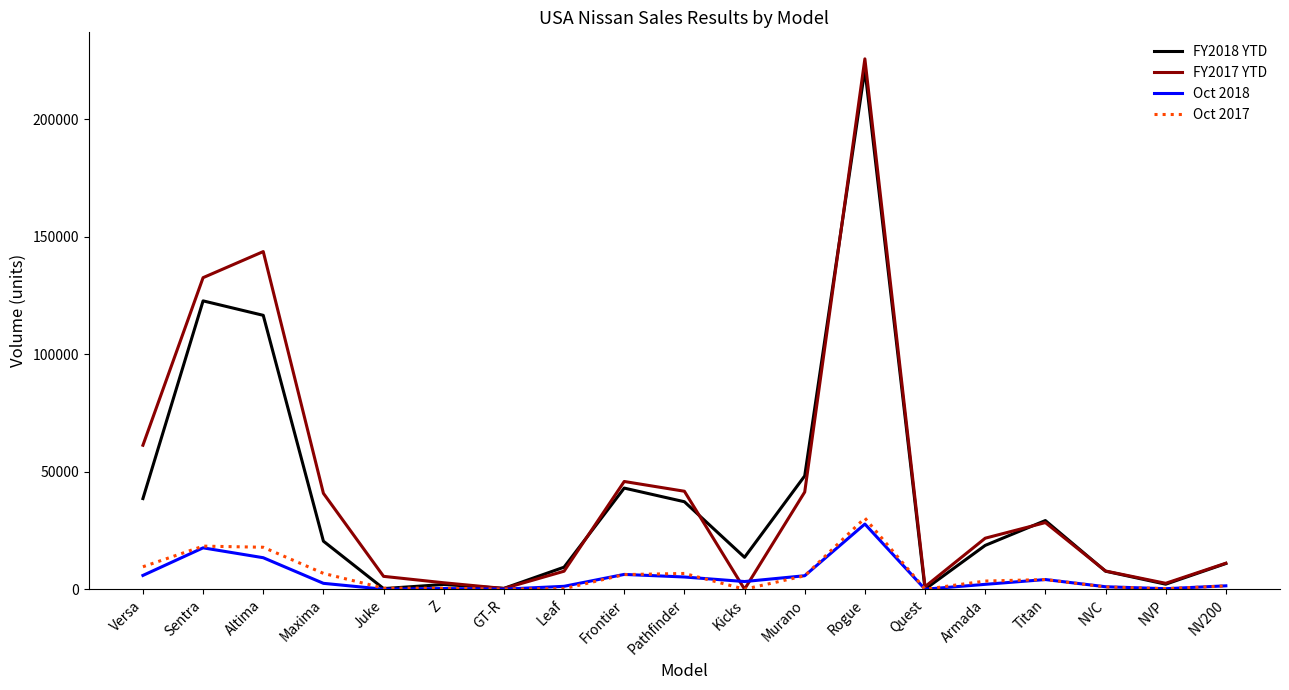

Which series has the widest spread of values?

FY2017 YTD